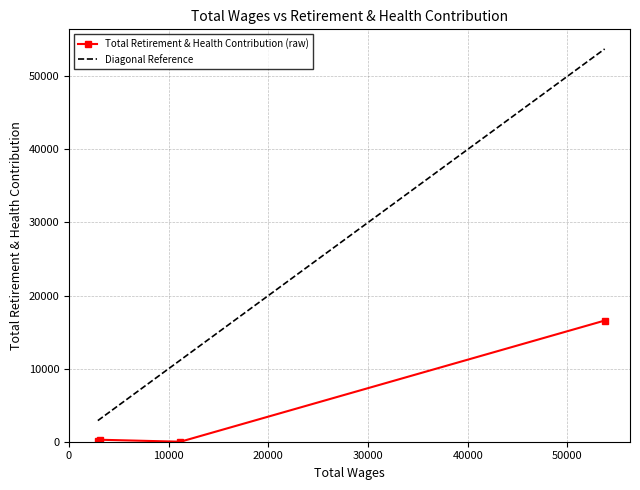

What is the difference between the values at 53740 and 2891?

16460